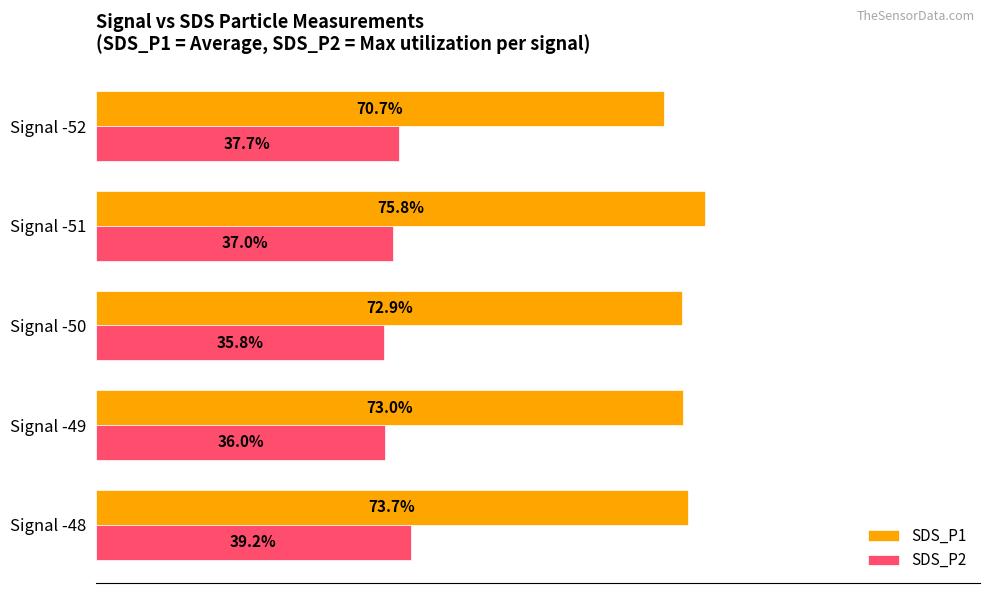

Which category has the highest value in the SDS_P2 series?

Signal -48